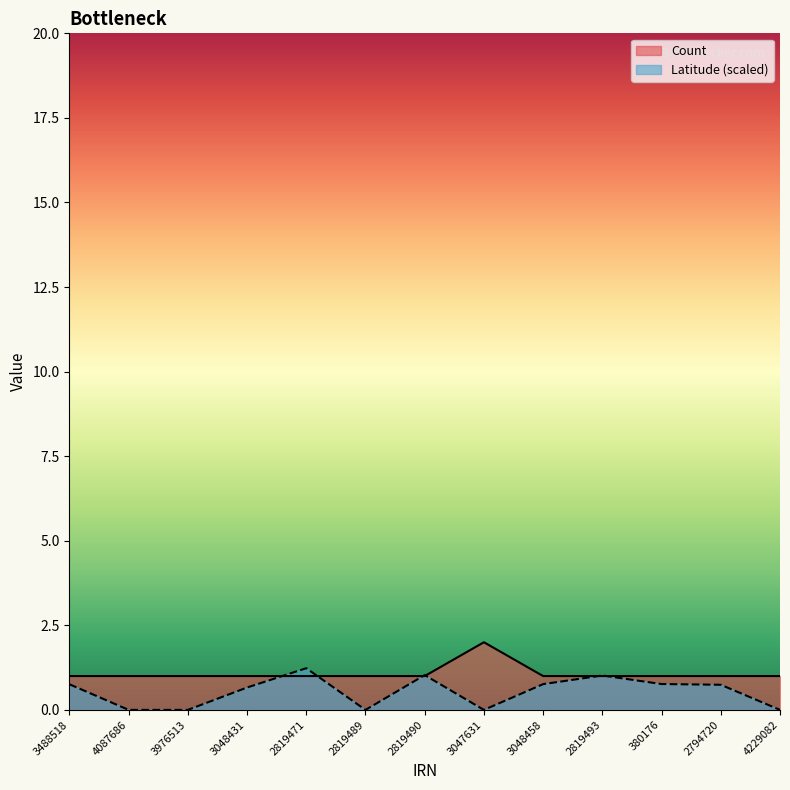

Rank the categories by value from lowest to highest.

3488518, 4087686, 3976513, 3048431, 2819471, 2819489, 2819490, 3048458, 2819493, 380176, 2794720, 4229082, 3047631